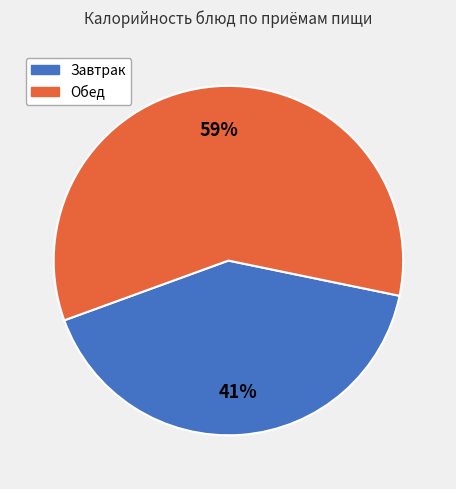

To the nearest percent, what is the difference between the largest and smallest slice percentages?

18%